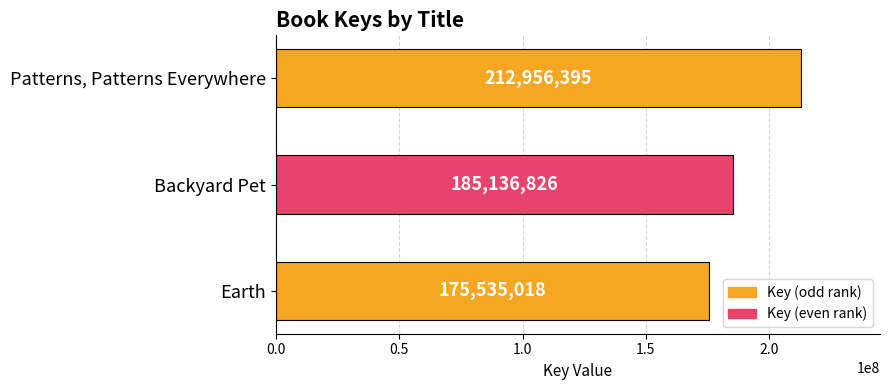

What is the value of the 2nd bar from the top?

185136826